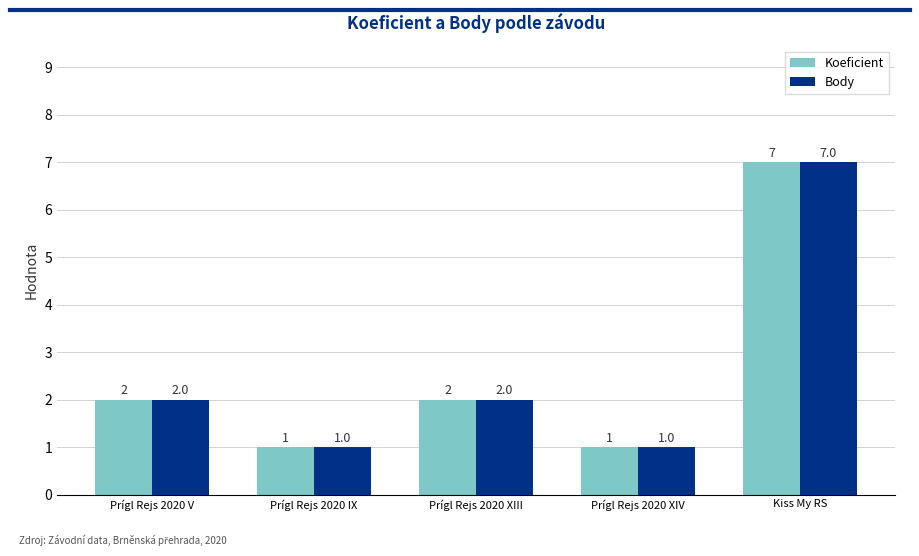

Reading left to right, what are all the values shown in this chart?

Koeficient: 2	1	2	1	7
Body: 2	1	2	1	7